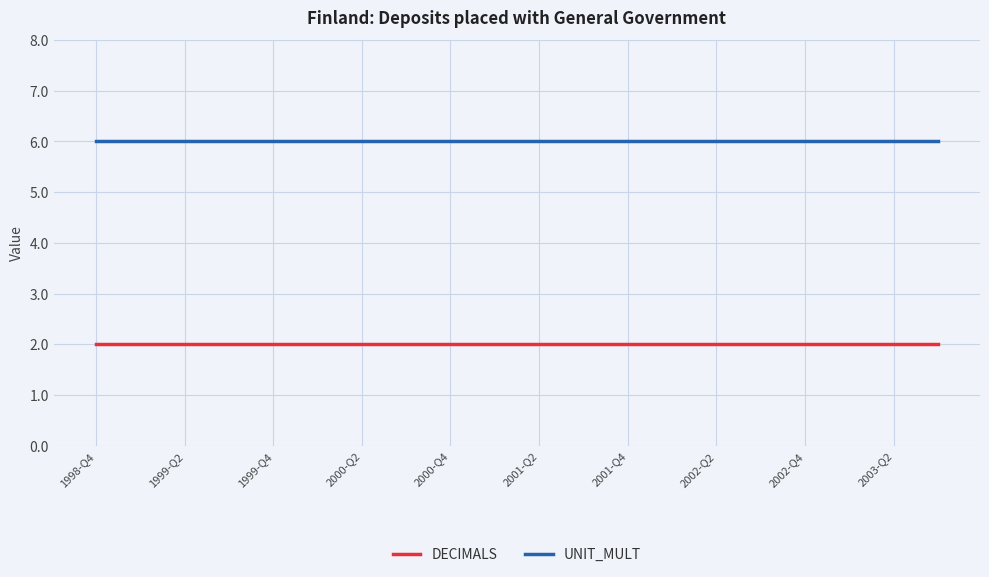

True or false: UNIT_MULT and DECIMALS intersect in this chart.

False